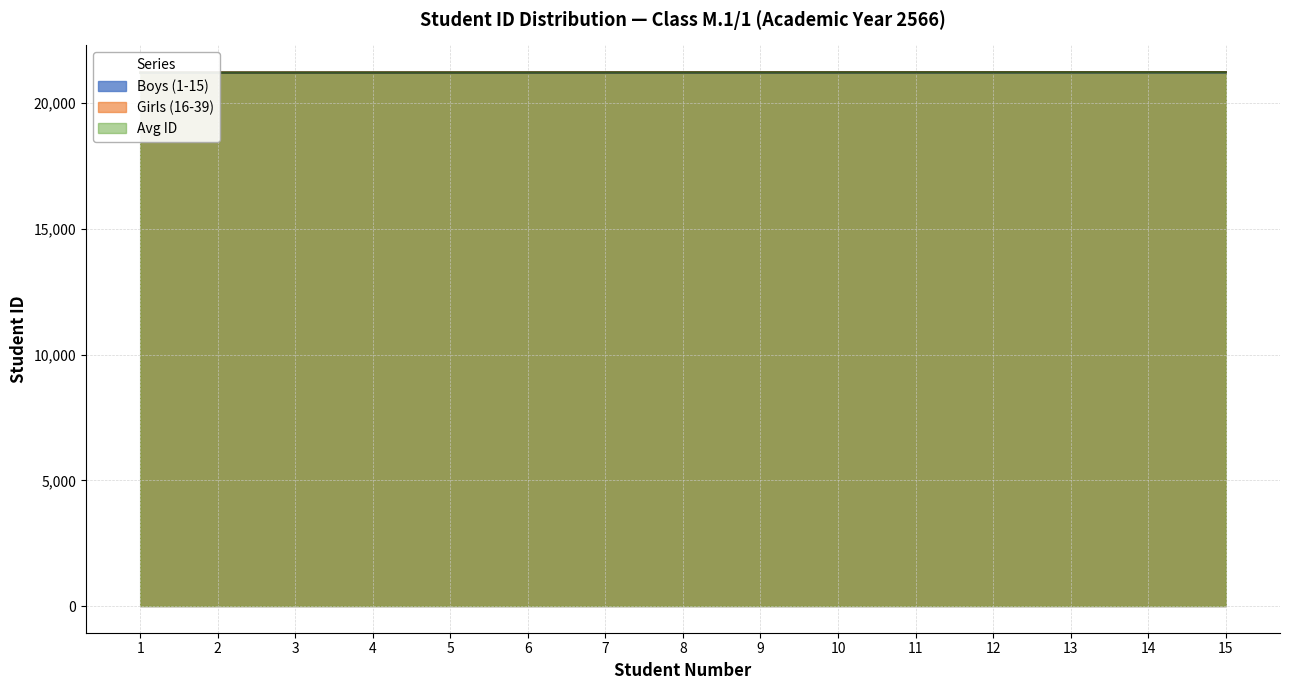

Reading right to left, what are all the values shown in this chart?

Boys (1-15): 15=21225	14=21224	13=21223	12=21222	11=21221	10=21220	9=21219	8=21218	7=21217	6=21216	5=21215	4=21214	3=21213	2=21212	1=21211
Girls (16-39): 15=21240	14=21239	13=21238	12=21237	11=21236	10=21235	9=21234	8=21233	7=21232	6=21231	5=21230	4=21229	3=21228	2=21227	1=21226
Avg ID: 15=21232	14=21231	13=21230	12=21229	11=21228	10=21227	9=21226	8=21225	7=21224	6=21223	5=21222	4=21221	3=21220	2=21219	1=21218